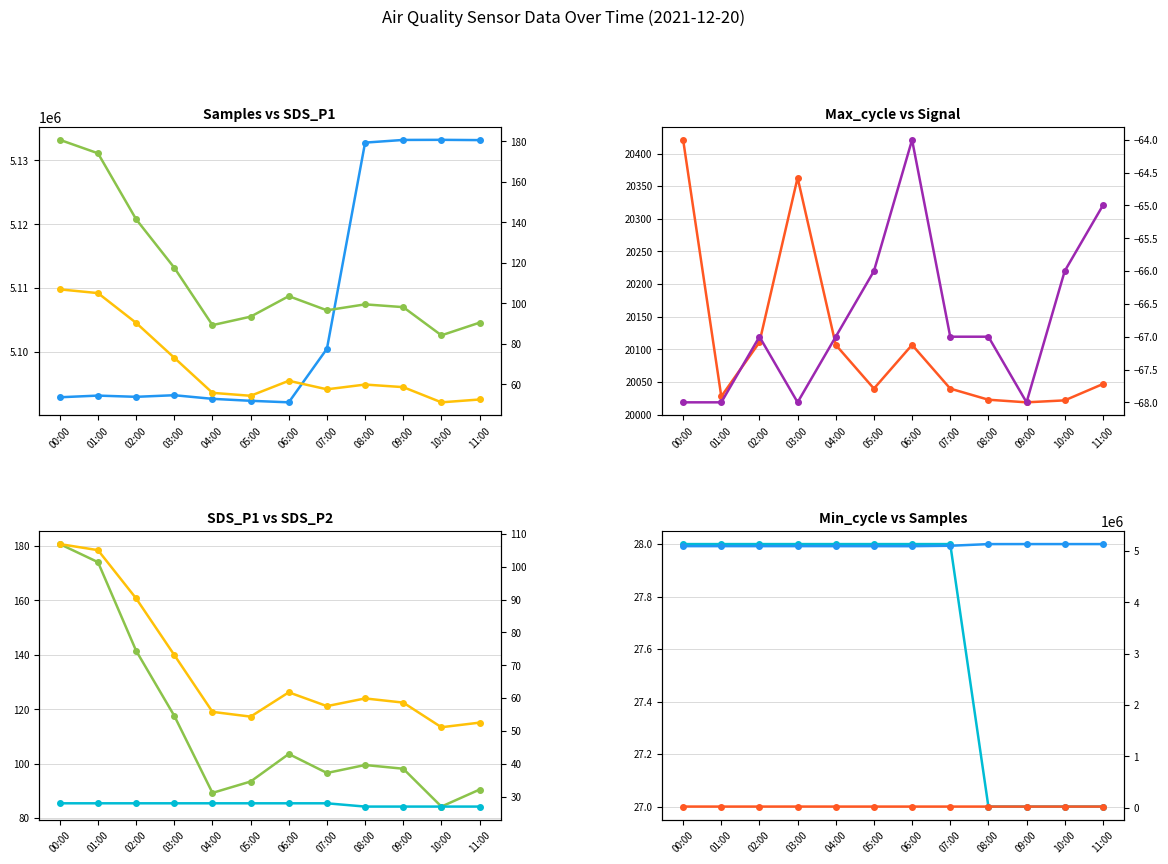

How many interior local valleys does the SDS_P2 series have?

3